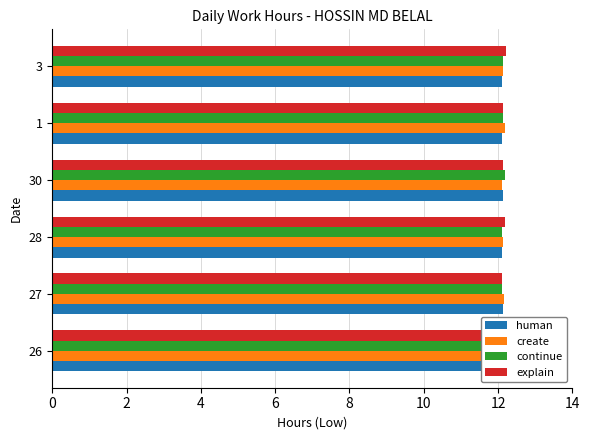

Which series has the largest range (max minus min)?

explain